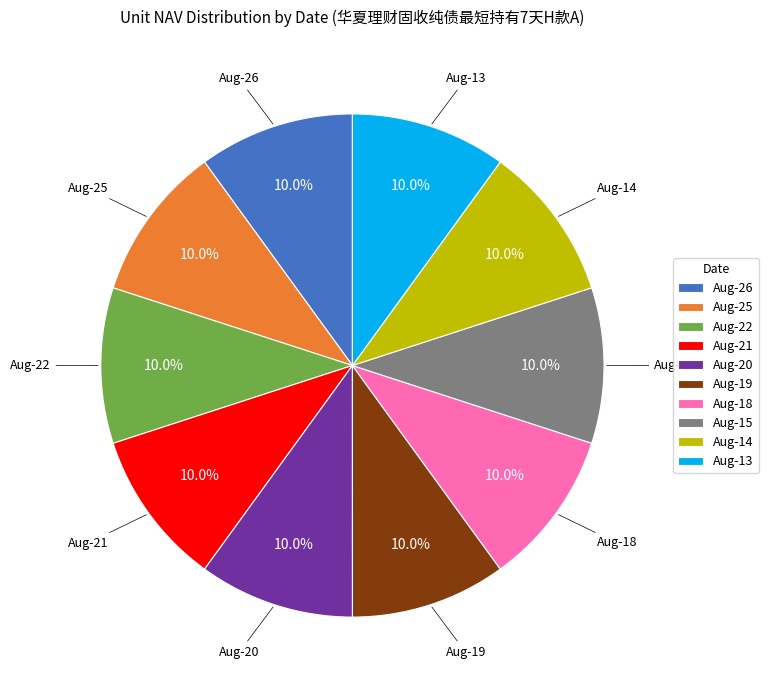

Combined, do Aug-15 and Aug-20 account for over 50%?

No